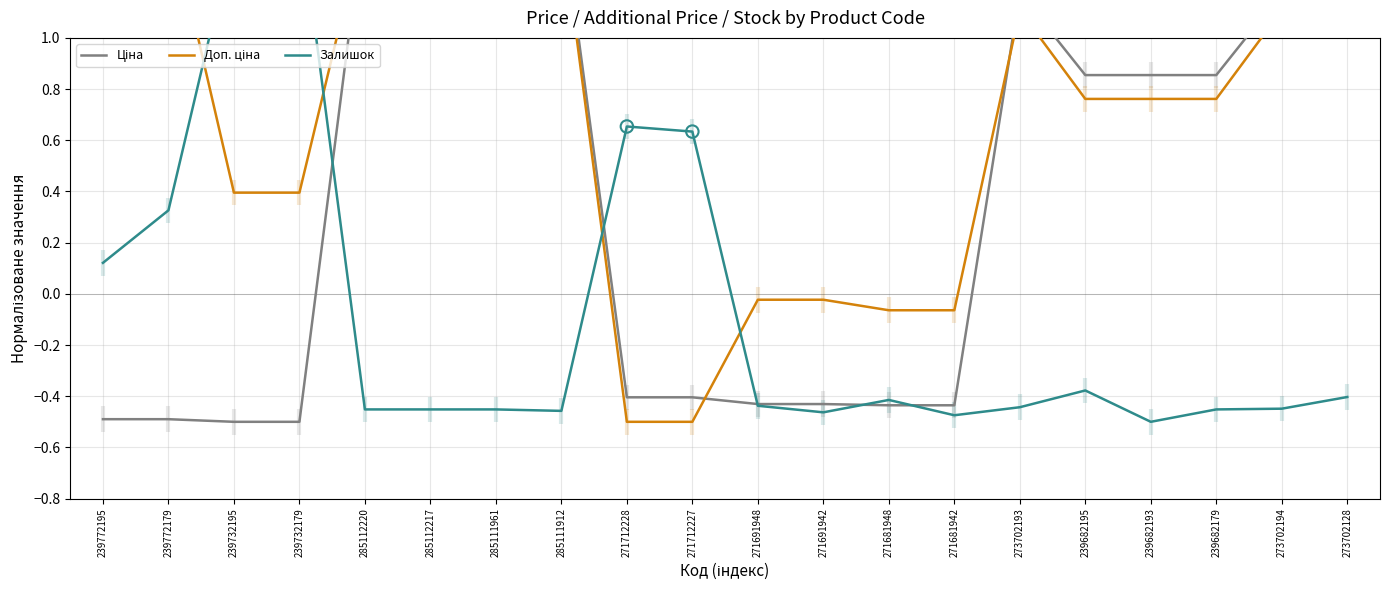

What are all the series names shown in the legend?

Ціна, Доп. ціна, Залишок